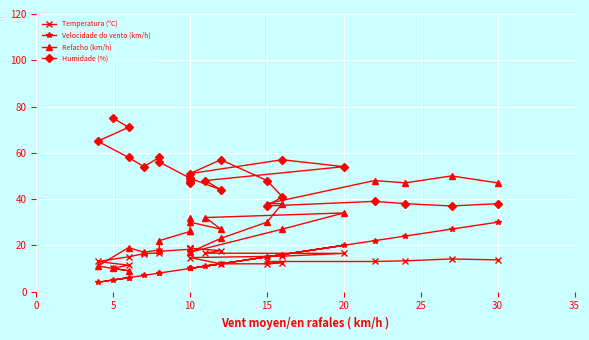

What is the label of the 6th point from the left?

25